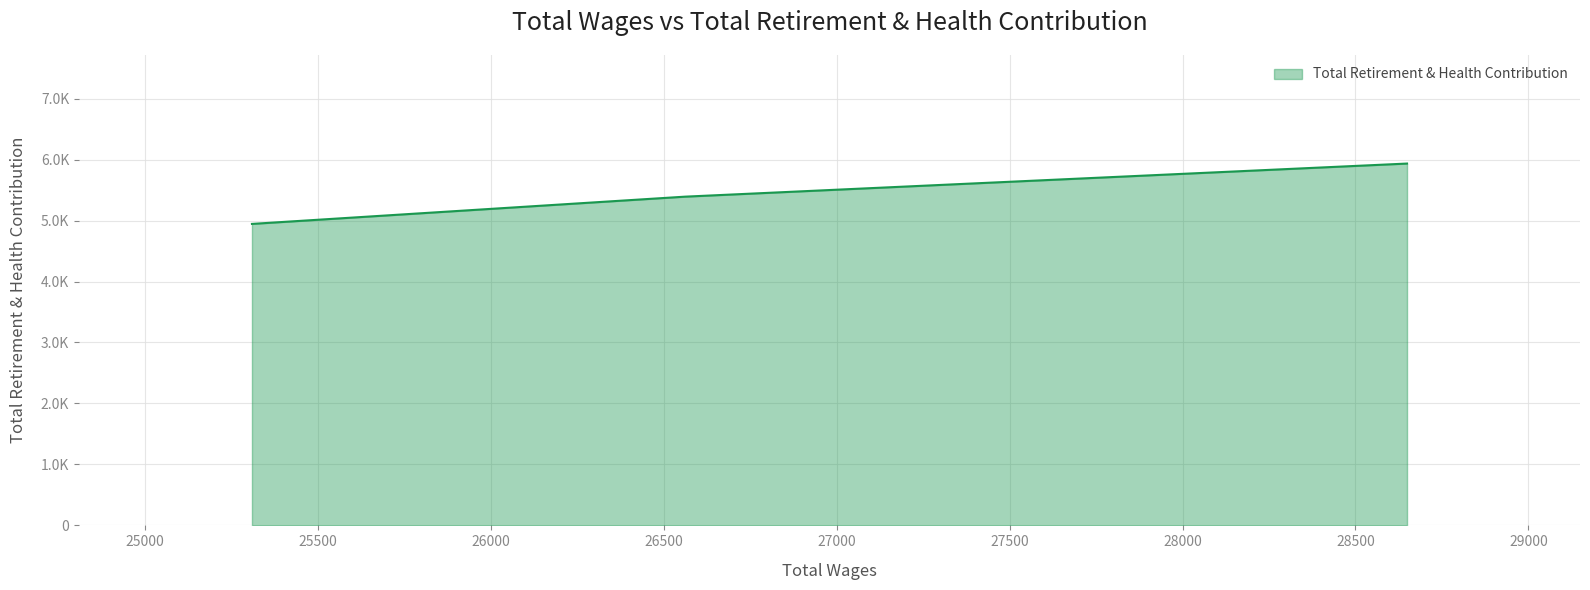

At which label is the value closest to 5440?

26562